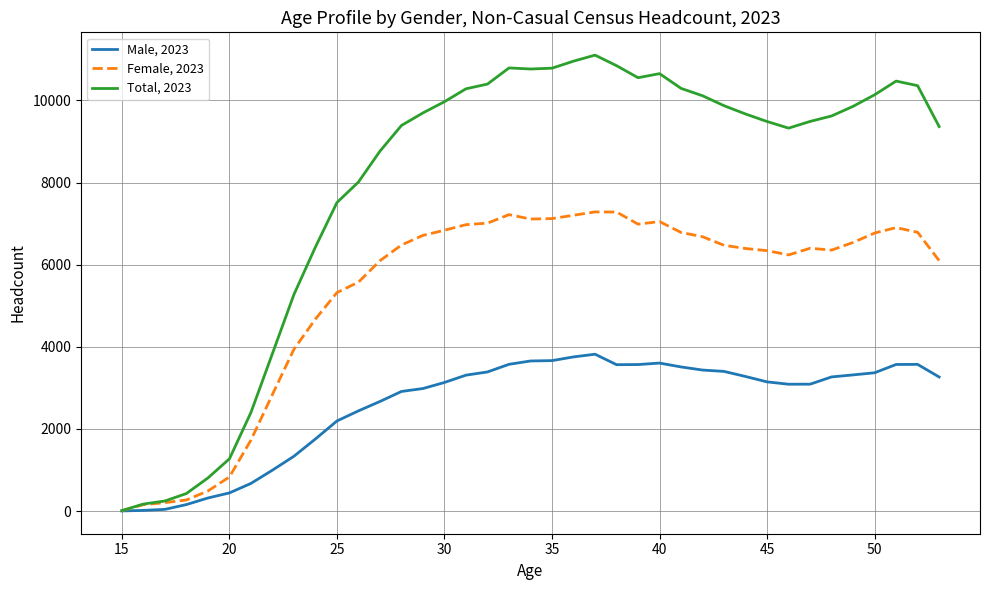

List the series in order of their peak value, highest first.

Total, 2023, Female, 2023, Male, 2023